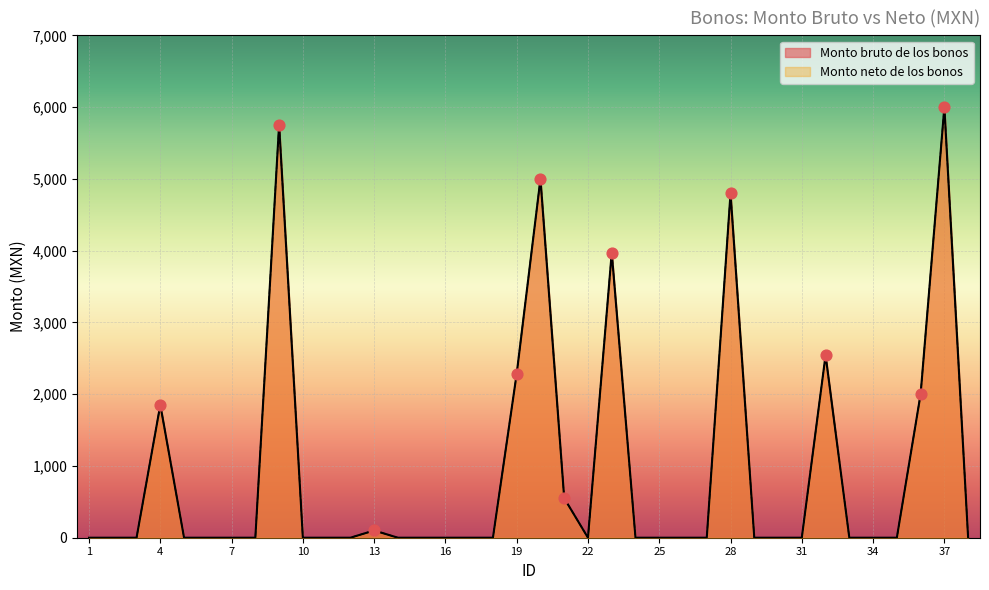

At which category is the sum across all series the highest?

37